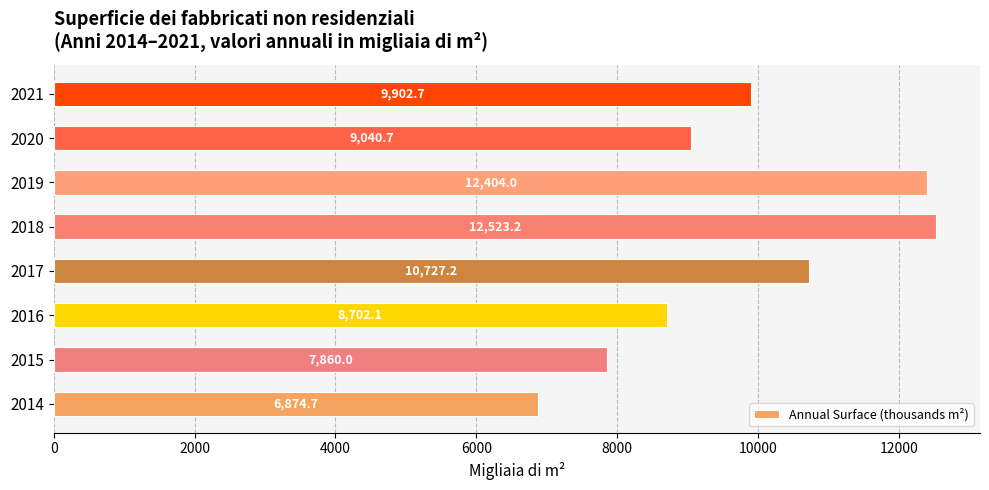

Where is the data nearest to the value 9698?

2021